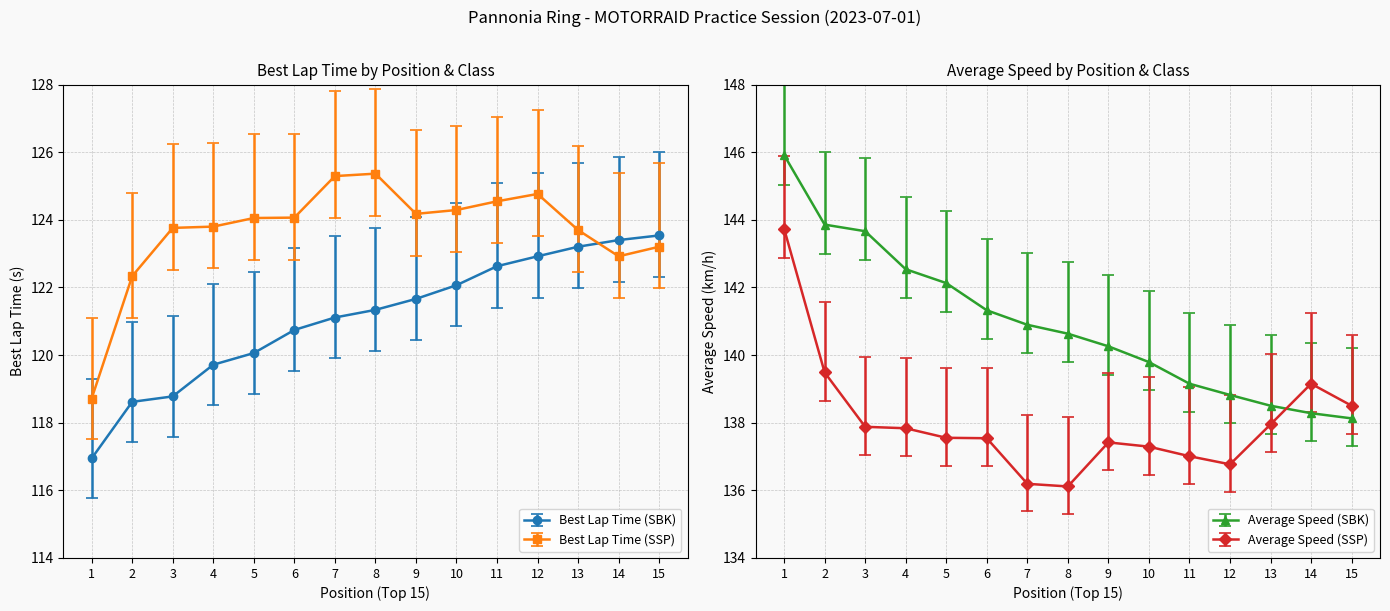

Rank the categories by Best Lap Time (SSP) value from lowest to highest.

1, 2, 14, 15, 13, 3, 4, 5, 6, 9, 10, 11, 12, 7, 8